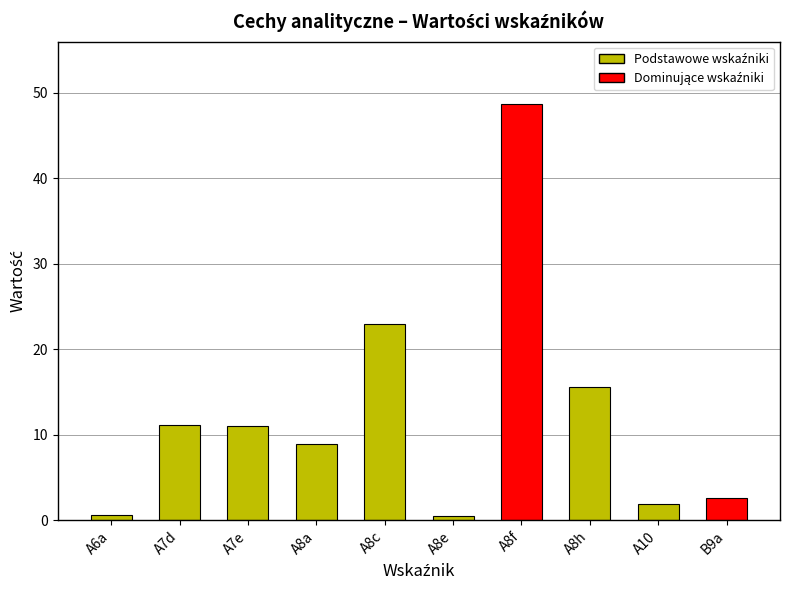

What is the change in value from A7e to A8c?

+11.9